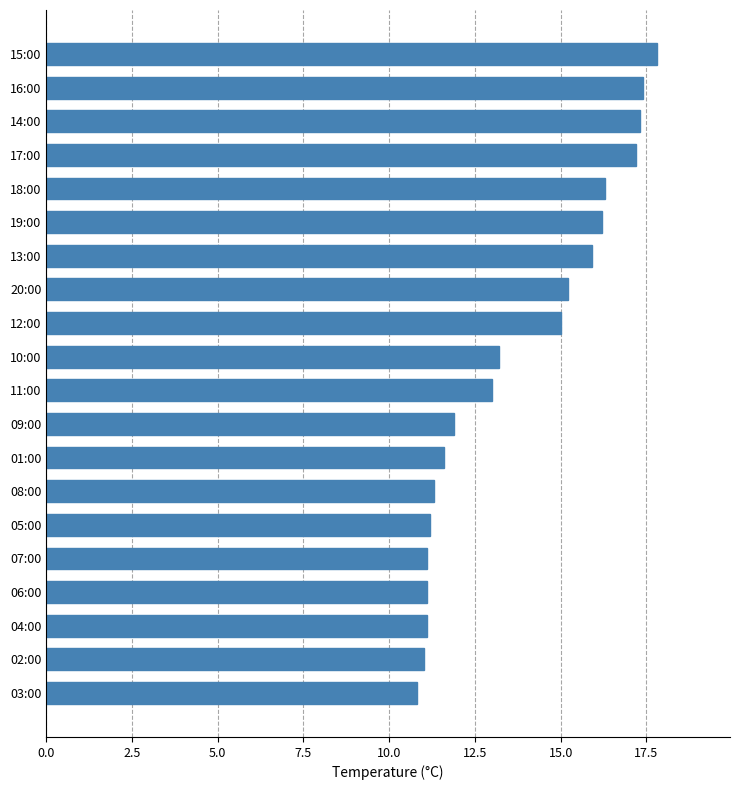

Where is the data nearest to the value 14?

10:00